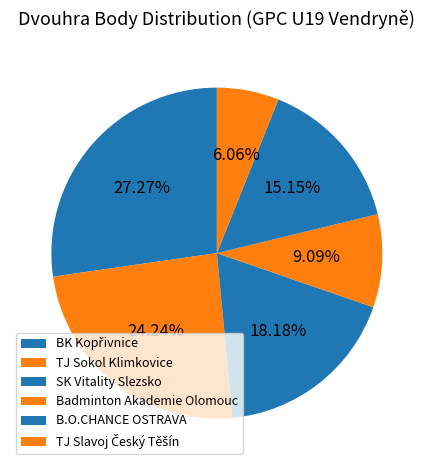

How many slices are in this pie chart?

6